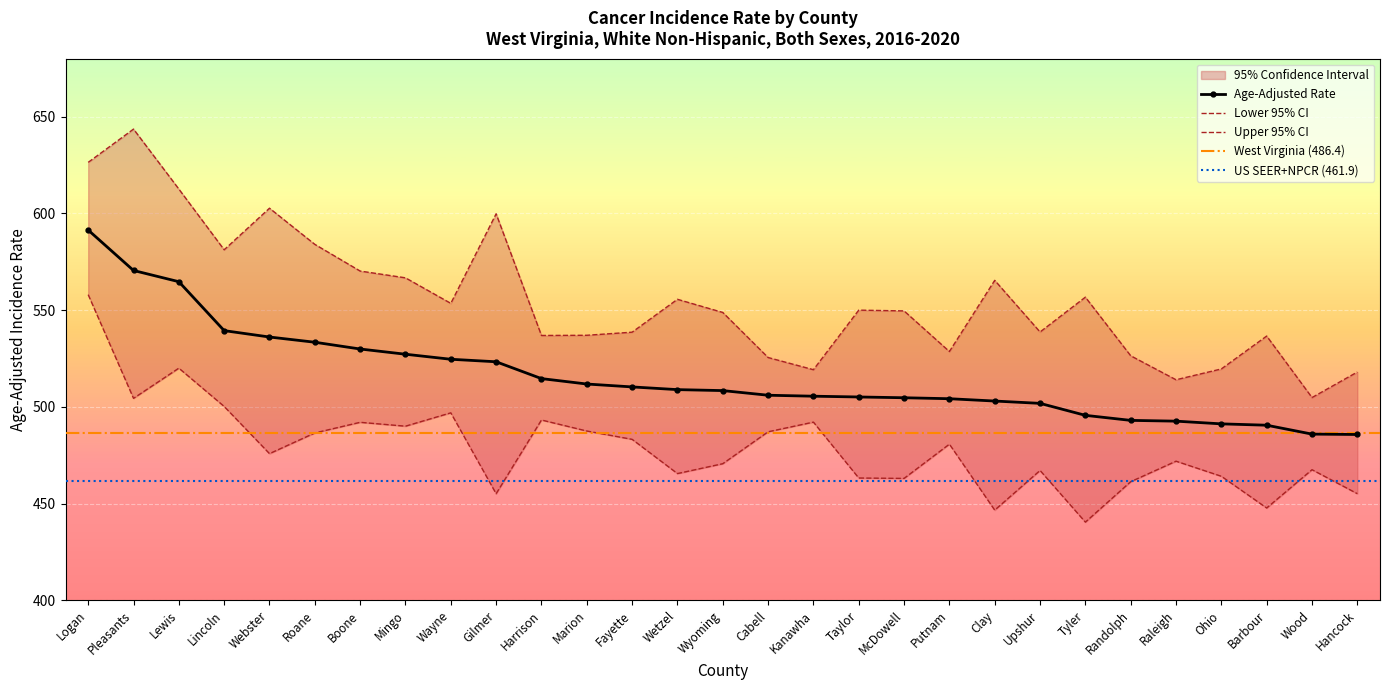

What is the difference between the Upper 95% CI values at Tyler and Hancock?

38.7